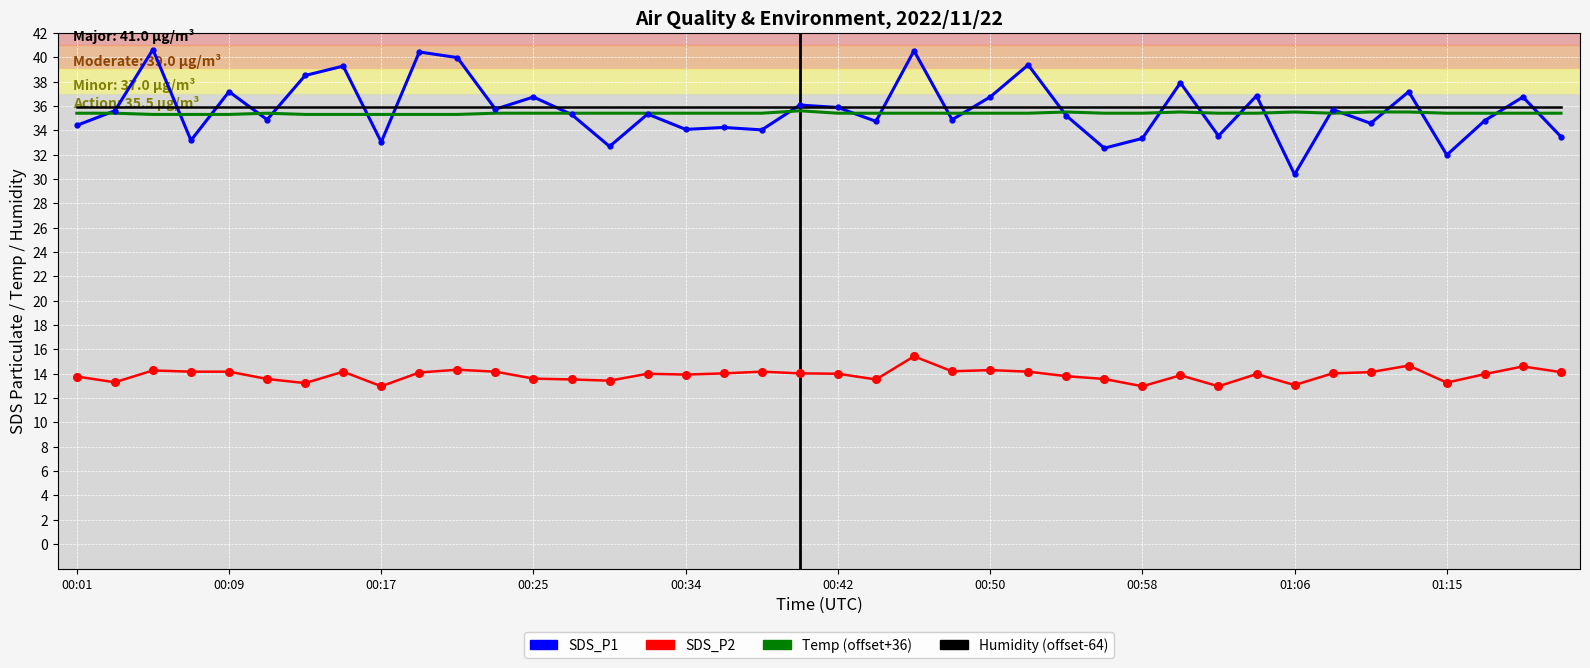

True or false: SDS_P2 and Temp (offset+36) intersect in this chart.

False